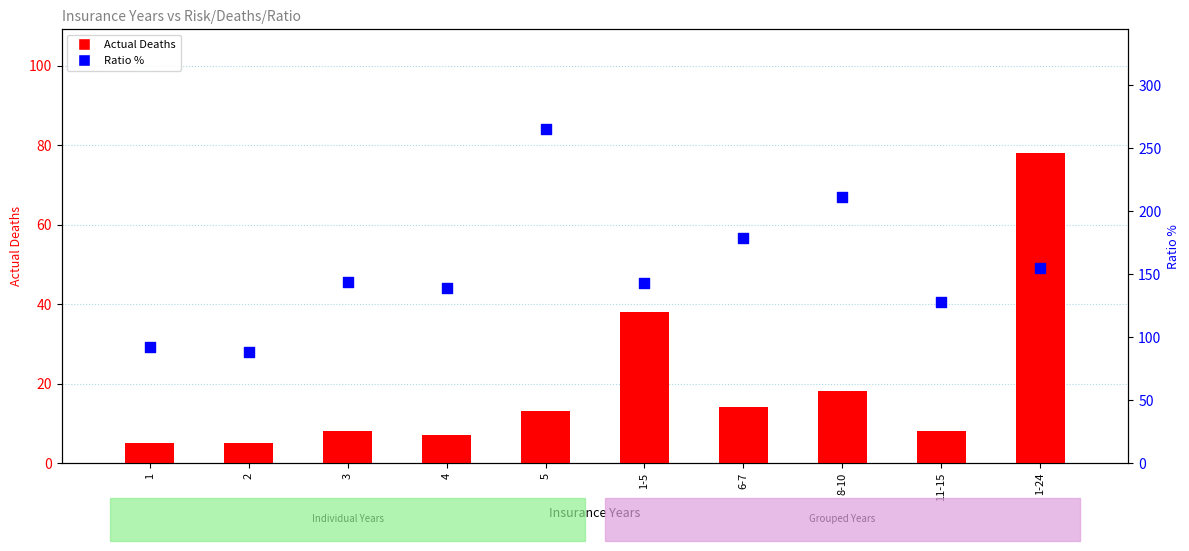

At how many categories does at least one series exceed 84?

10